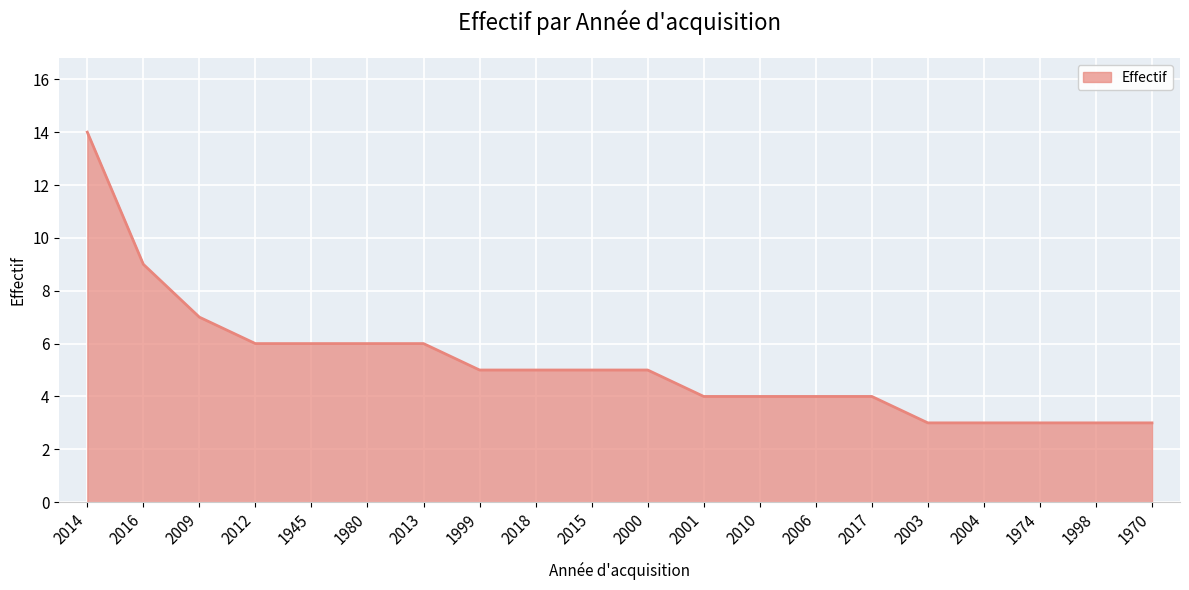

Between 1970 and 2010, which is larger?

2010